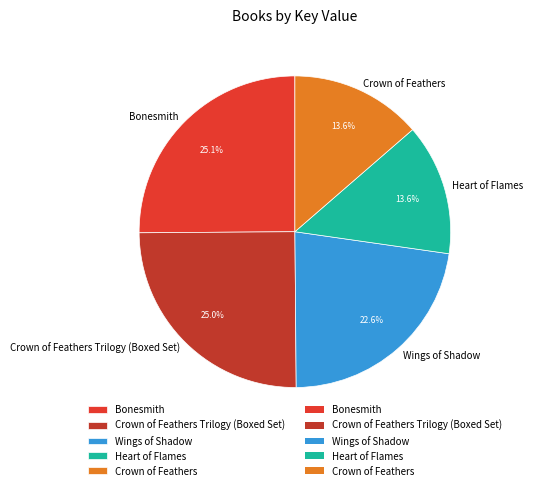

Is the sum of Crown of Feathers Trilogy (Boxed Set) and Heart of Flames greater than half?

No